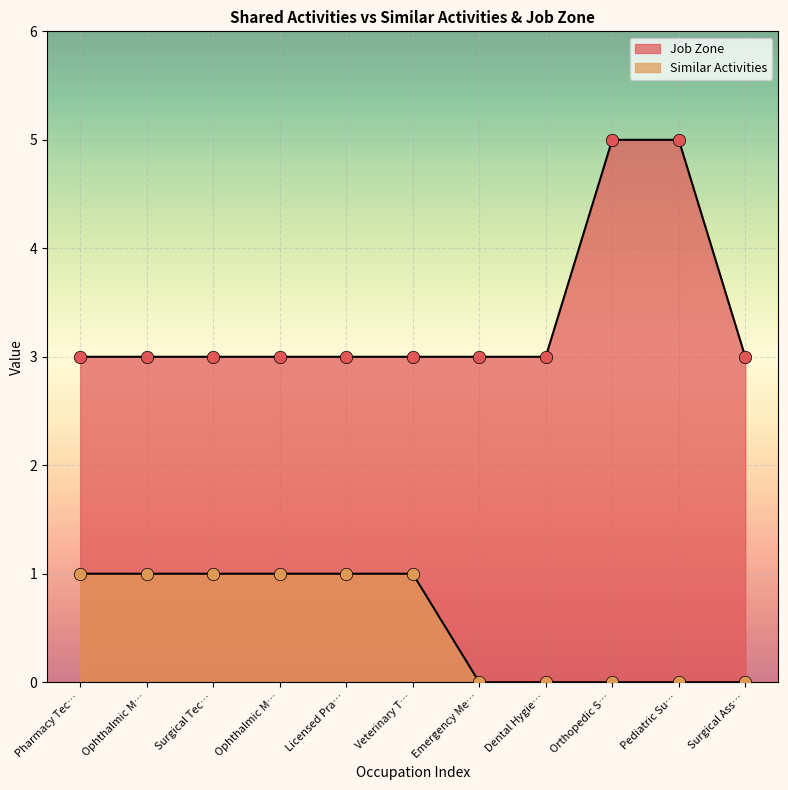

Is the value of Similar Activities at Pharmacy Tec… greater than the value of Job Zone at Pharmacy Tec…?

No